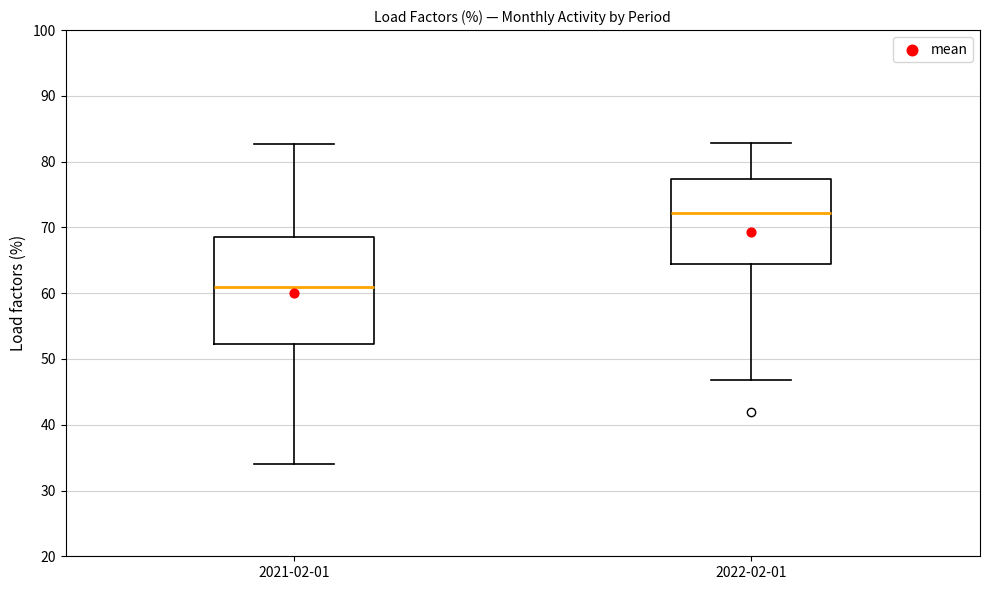

Reading left to right, transcribe this box plot: for each box, give where its median line is, the range the box spans, and where its two whiskers end, as read against the y-axis. The values are not printed on the chart, so give them approximately, as read against the axis.

2021-02-01: median 61, box 52 to 69, whiskers 34 to 83
2022-02-01: median 72, box 65 to 77, whiskers 47 to 83